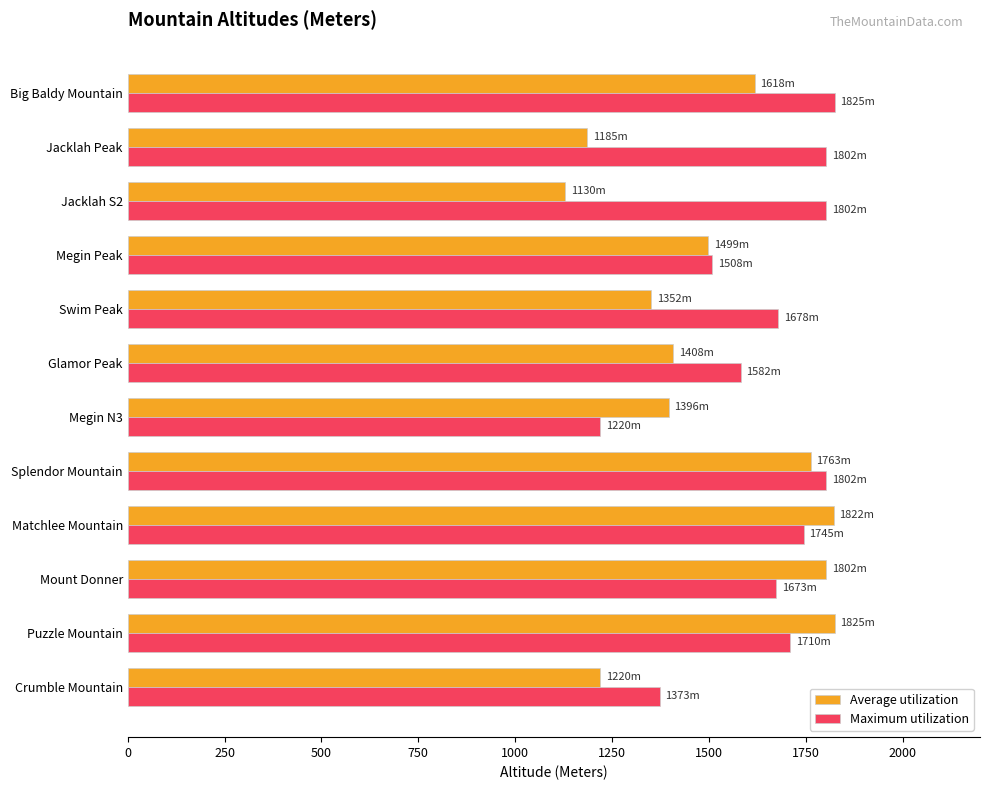

True or false: Average utilization has a value of 2925 at Splendor Mountain.

False